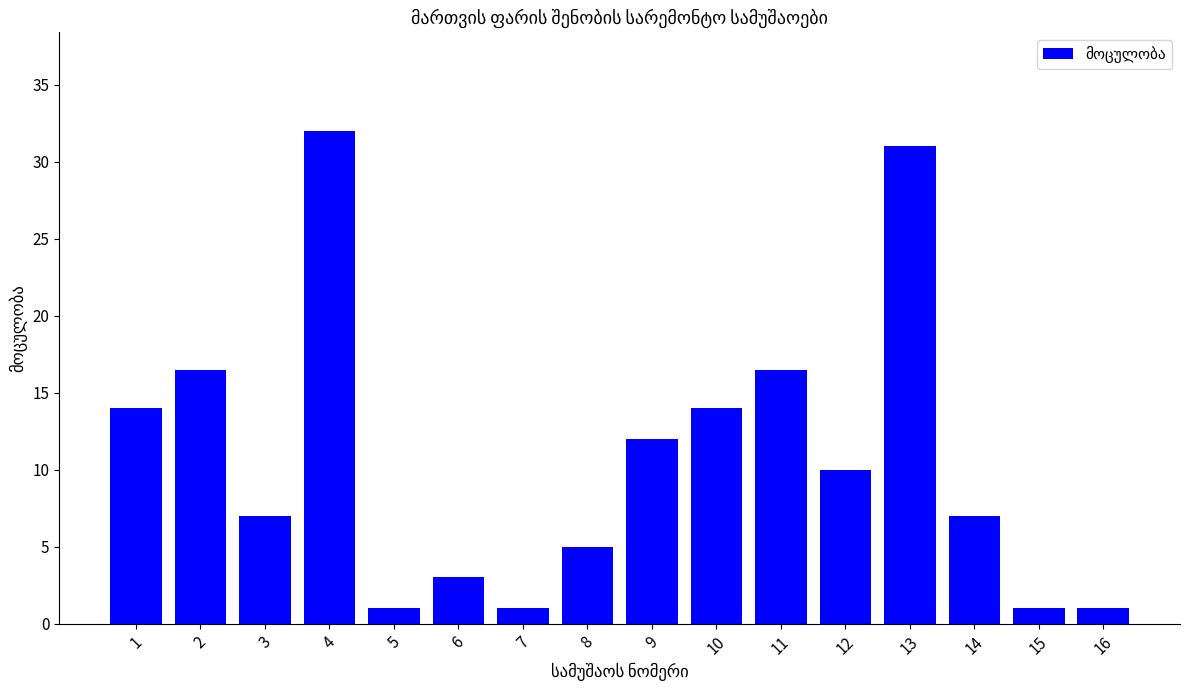

What is the sum of the values at 8 and 15?

6.0